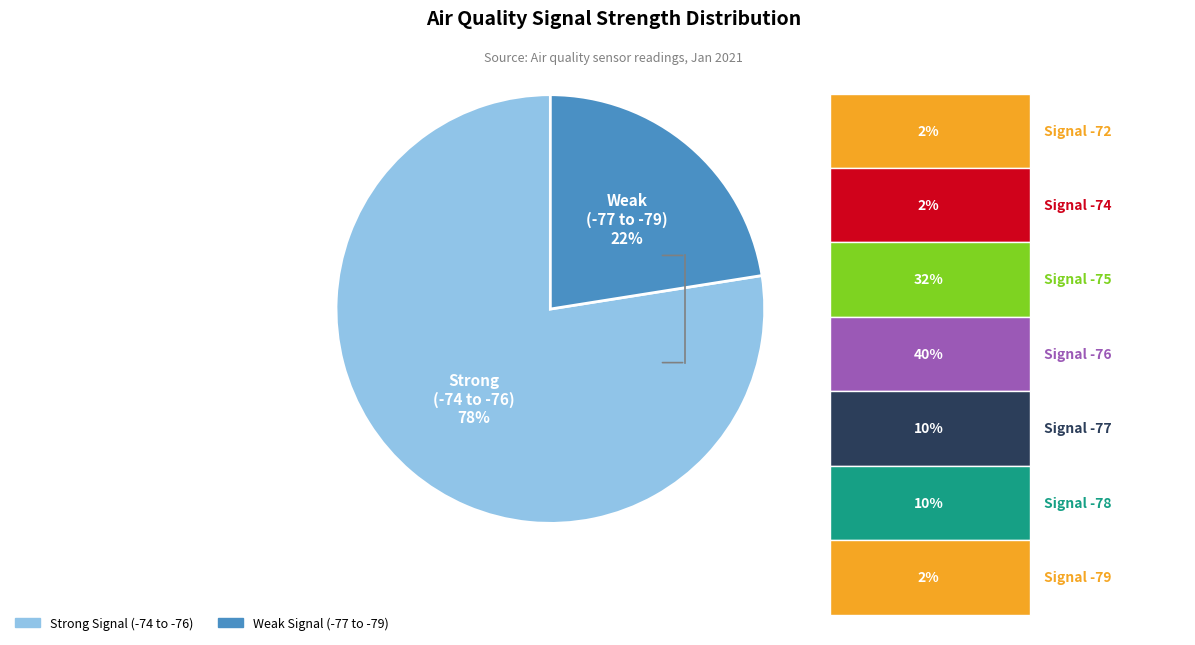

To the nearest percent, what is the average slice percentage?

50%